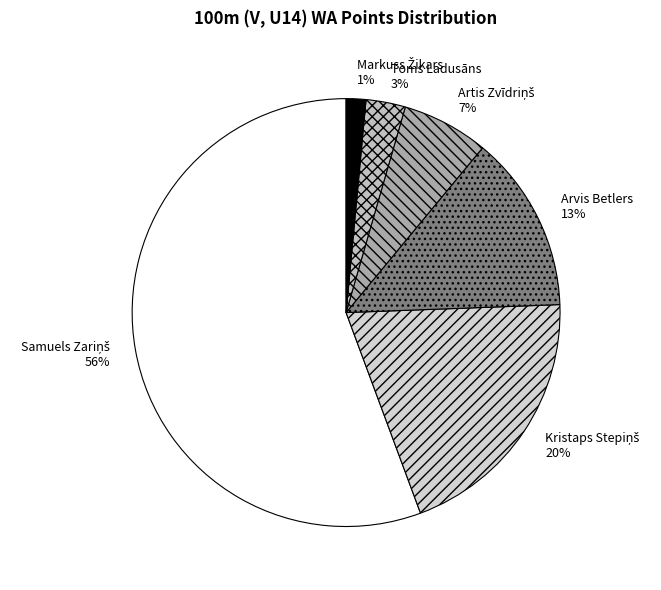

True or false: Toms Ladusāns accounts for 3% of the total.

True